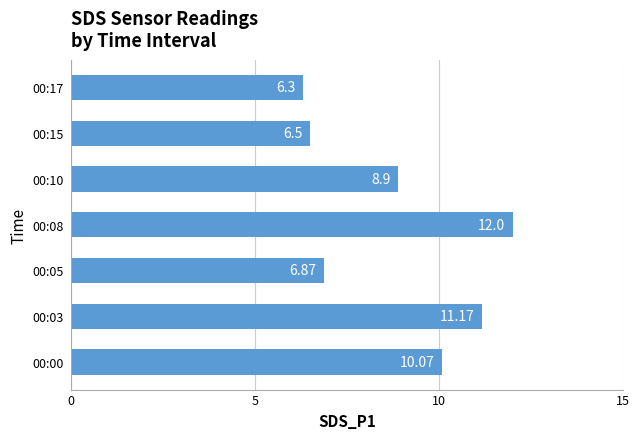

What is the difference between the maximum and second lowest values?

5.5